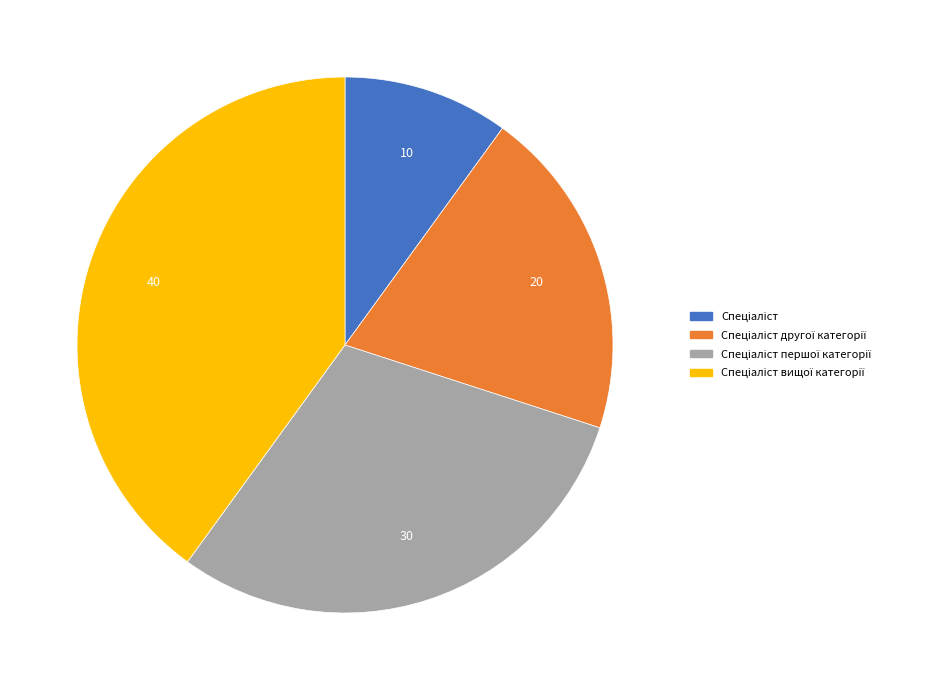

Is there a majority slice in this chart?

No